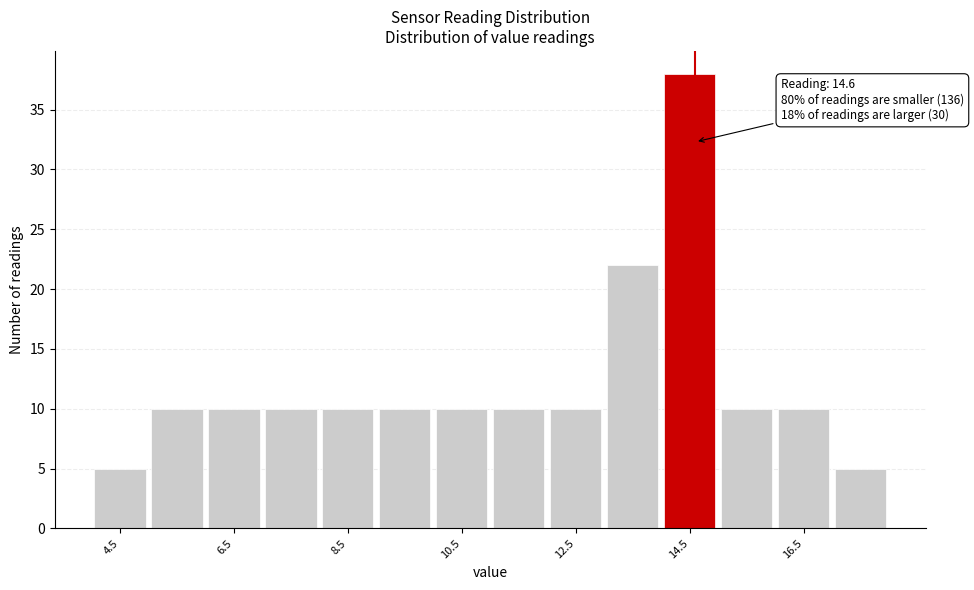

Over which range of the x-axis is the bar tallest?

14 to 15